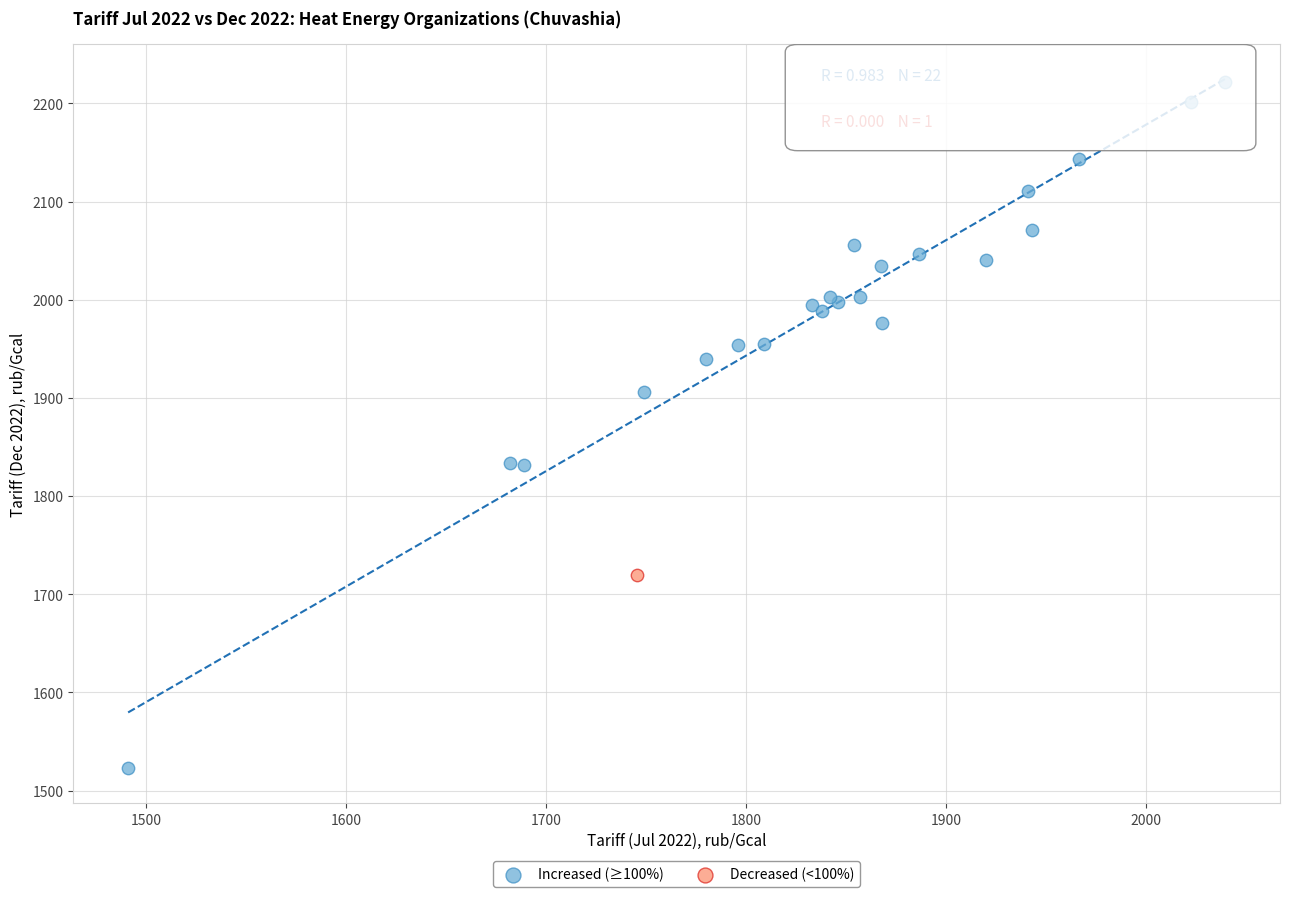

What are all the series names shown in the legend?

Increased (≥100%), Decreased (<100%)